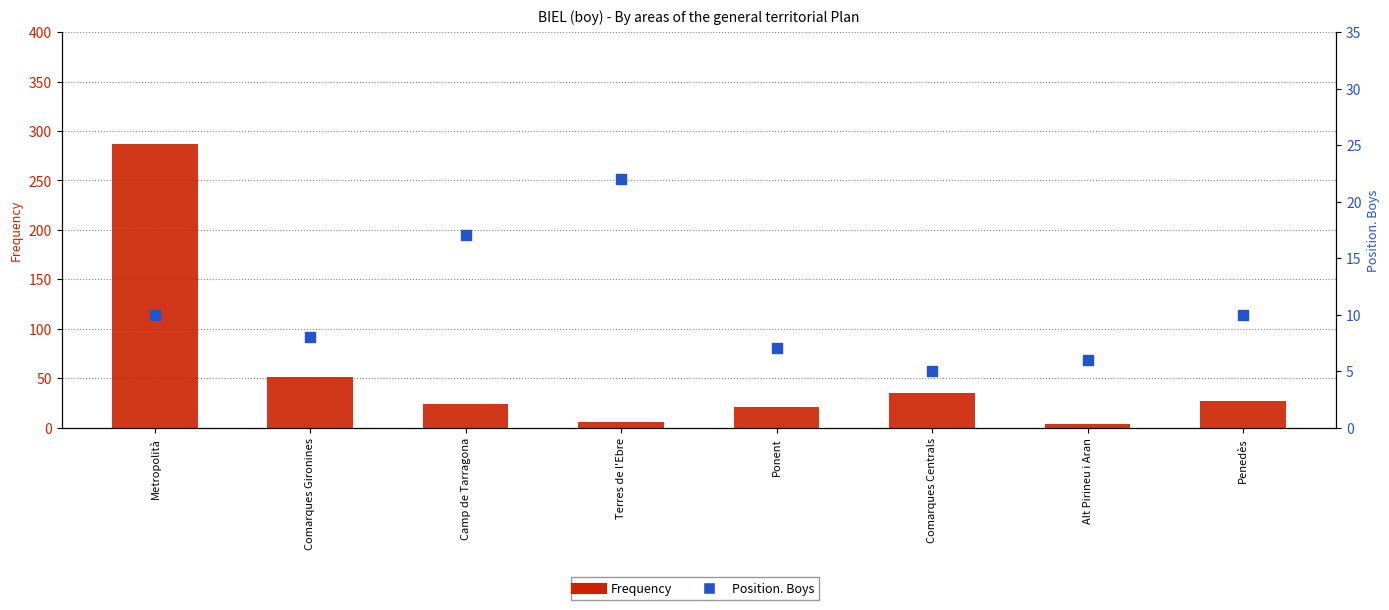

What are all the series names shown in the legend?

Frequency, Position. Boys